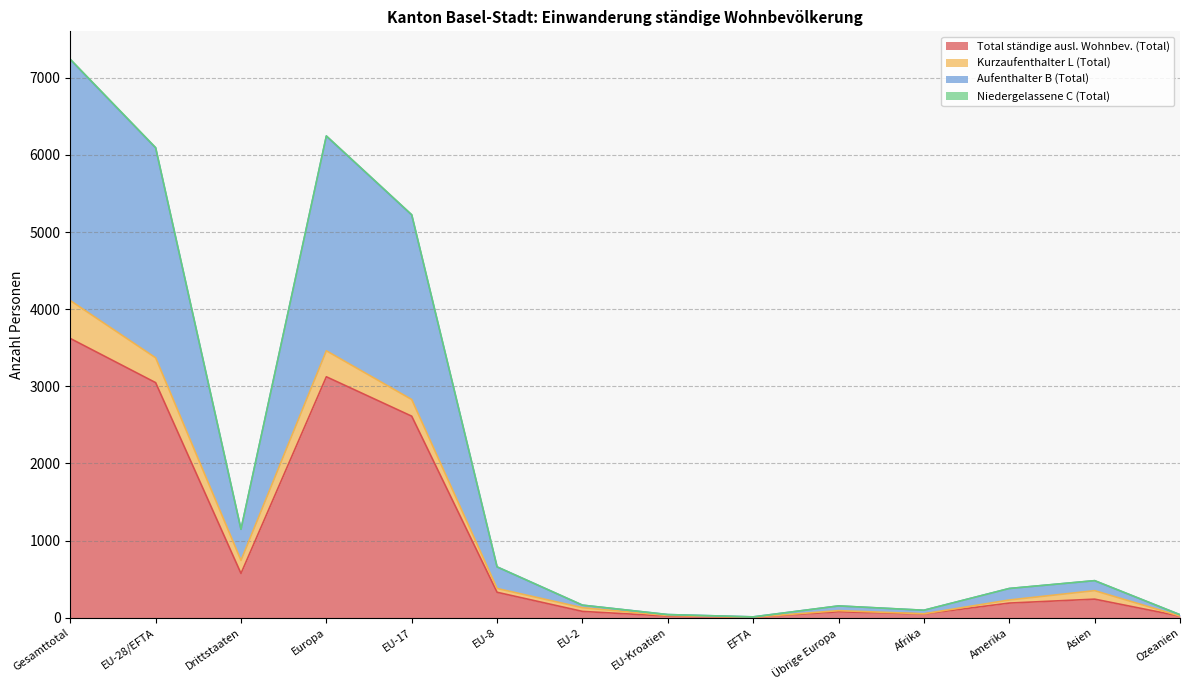

Where is Total ständige ausl. Wohnbev. (Total) nearest to the value 1812?

EU-17